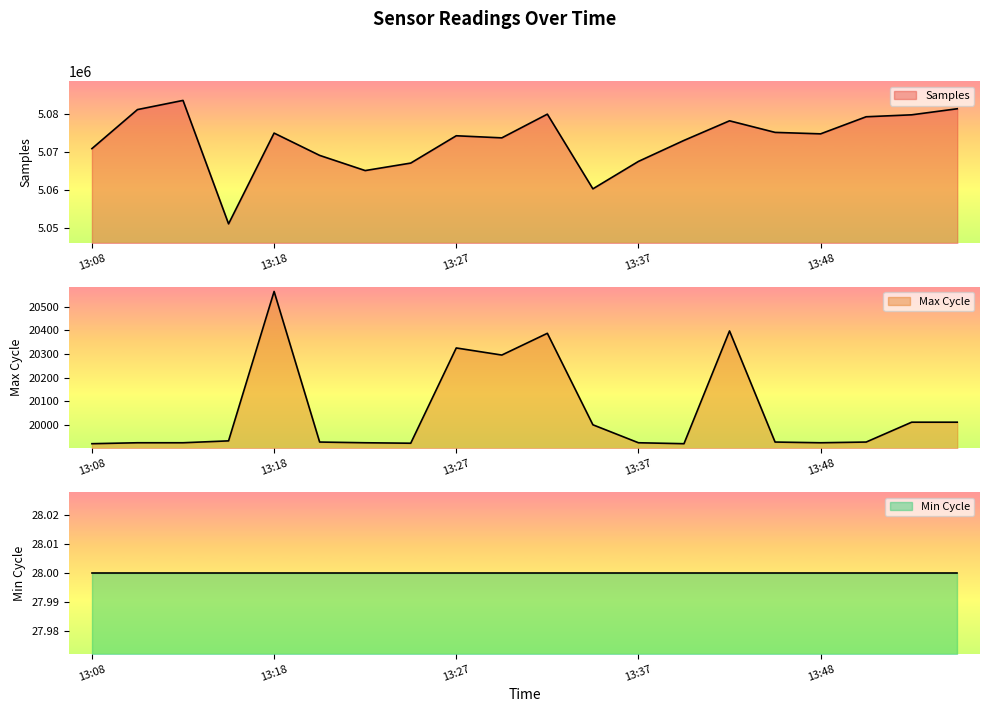

Which category has the lowest value in the Samples series?

13:15